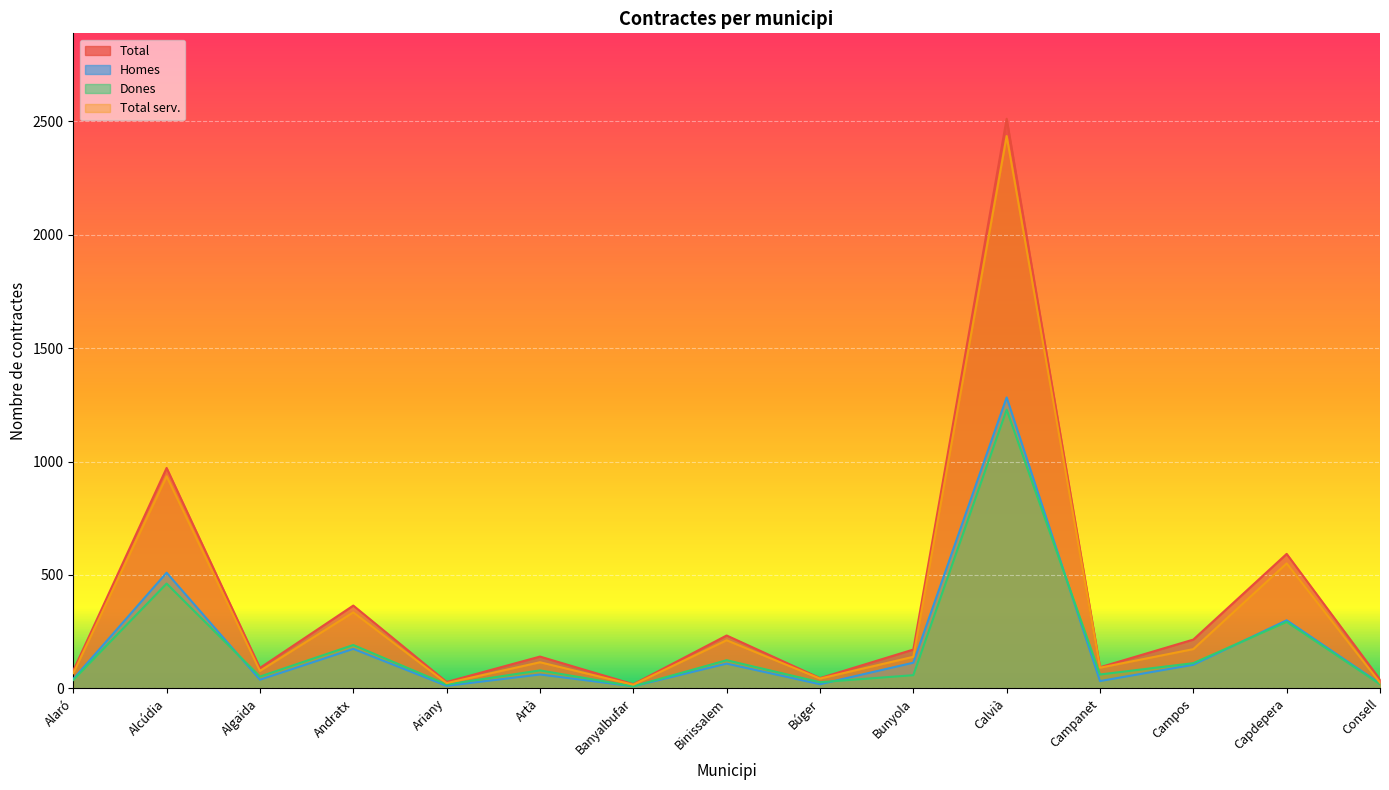

The value of Dones at Campanet is 16. True or false?

False